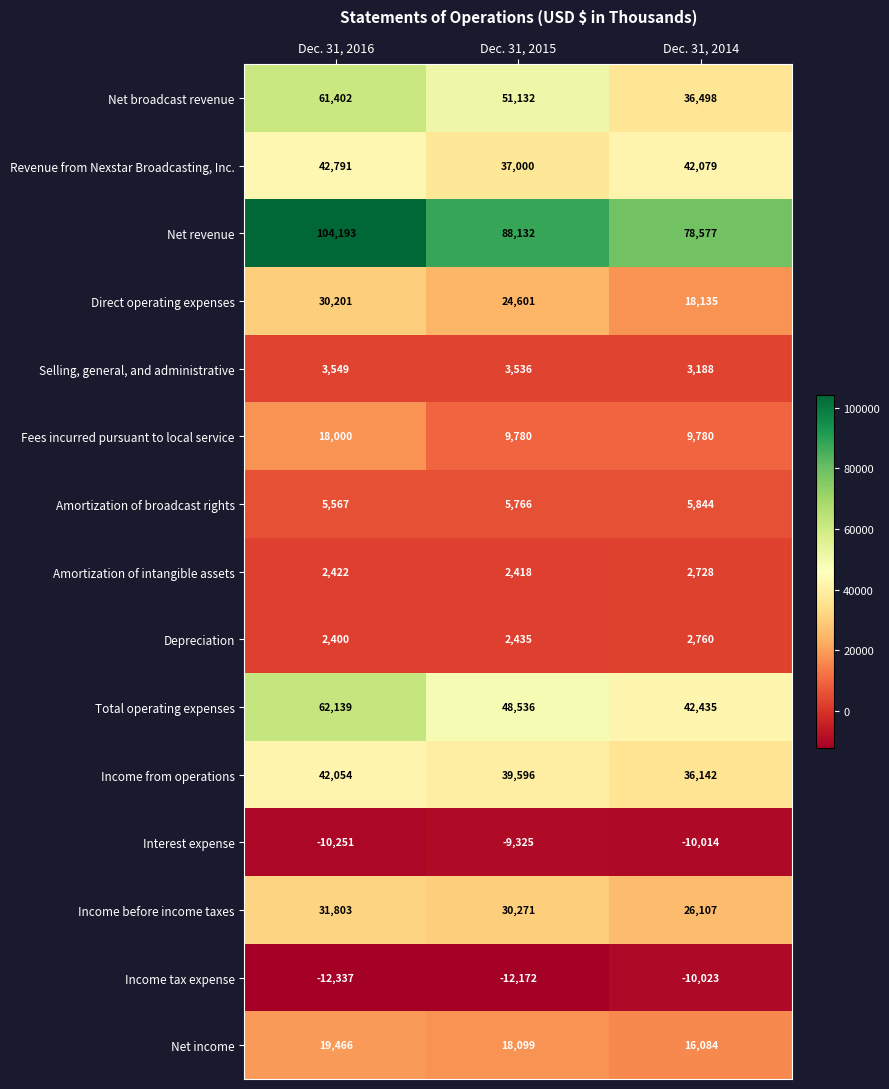

At Dec. 31, 2015, list the series in order from smallest to largest.

Income tax expense, Interest expense, Amortization of intangible assets, Depreciation, Selling, general, and administrative, Amortization of broadcast rights, Fees incurred pursuant to local service, Net income, Direct operating expenses, Income before income taxes, Revenue from Nexstar Broadcasting, Inc., Income from operations, Total operating expenses, Net broadcast revenue, Net revenue